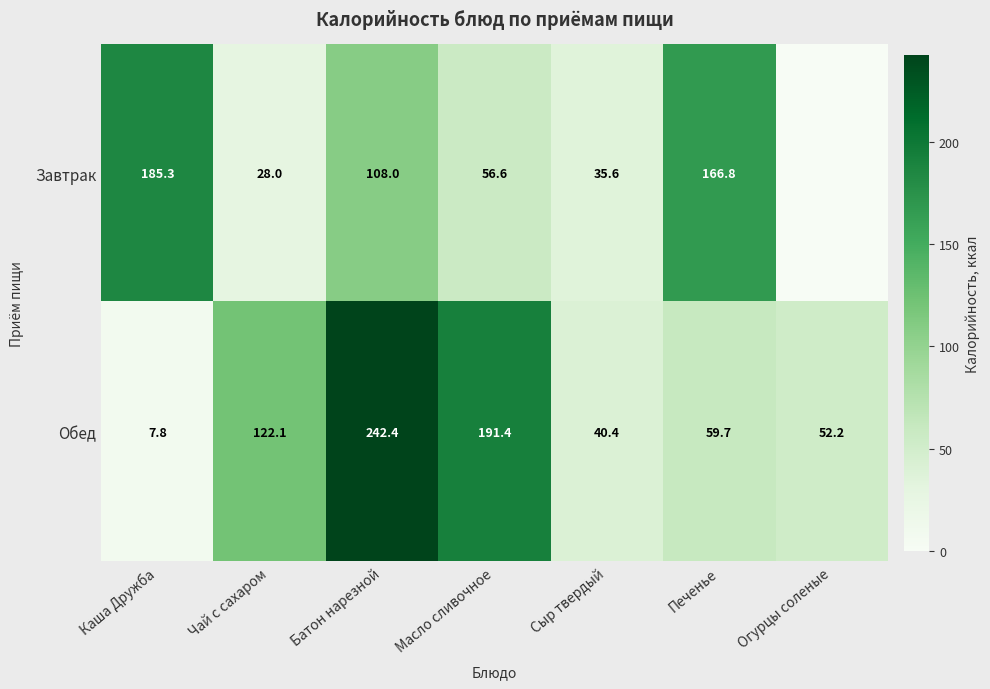

What is the total value across all series at Каша Дружба?

193.1